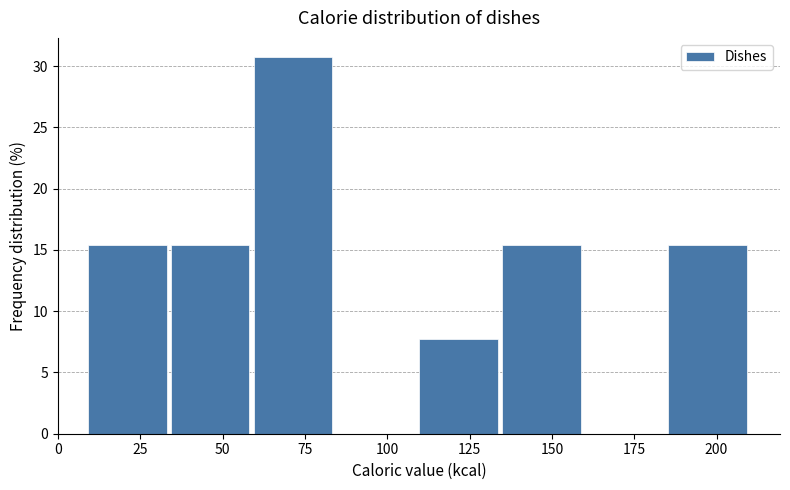

What is the height of the bar covering 35 to 60 on the x-axis? Neither the bar edges nor the heights are printed on the chart, so give them approximately, as read against the axes.

15.5